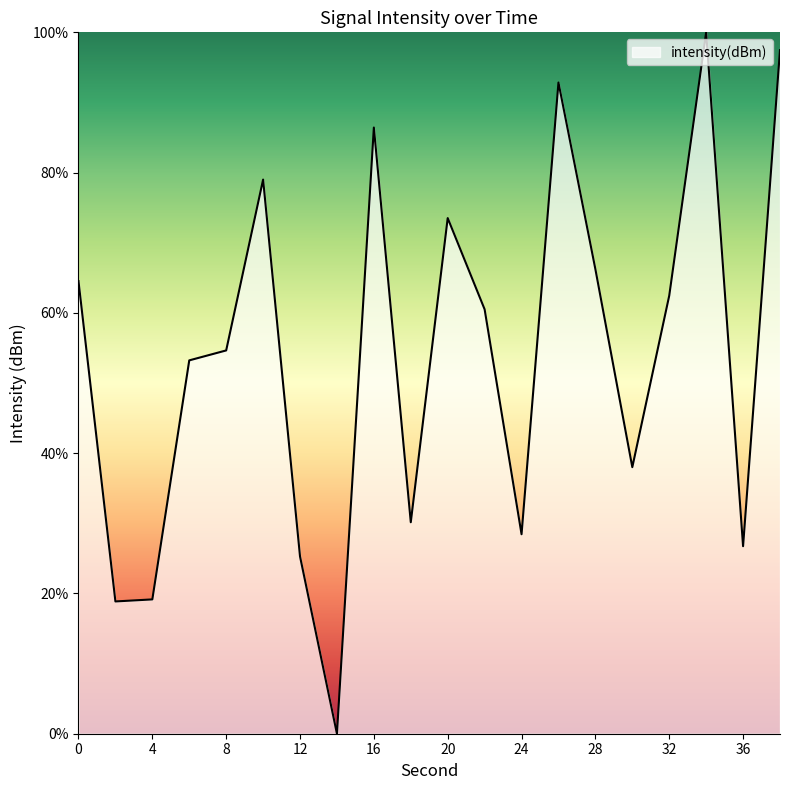

How many values are above zero?

19